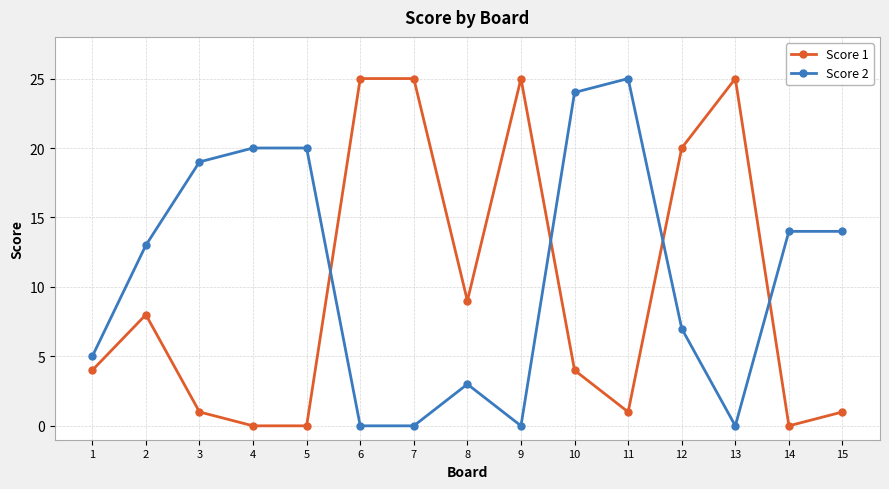

Rank the series by their average value, from lowest to highest.

Score 1, Score 2